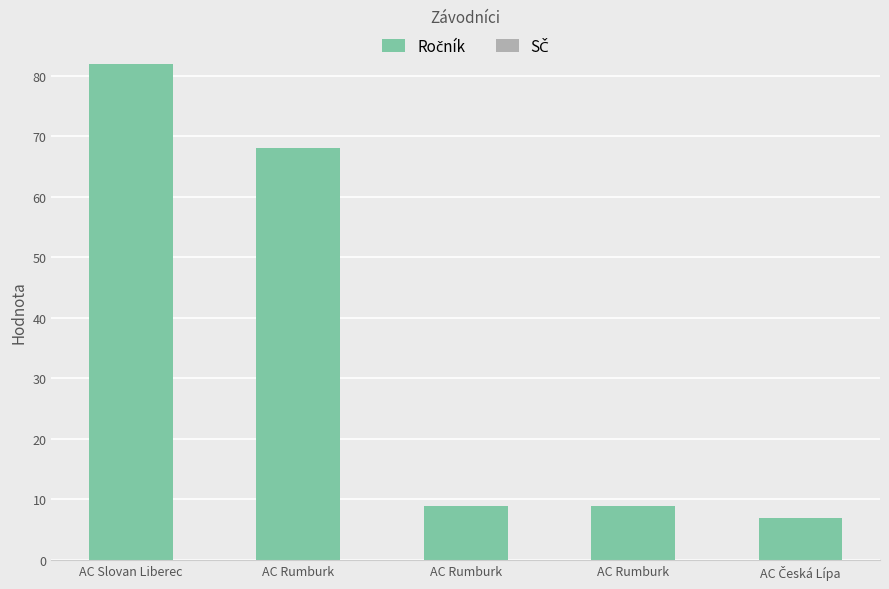

How many distinct data groups are displayed?

1